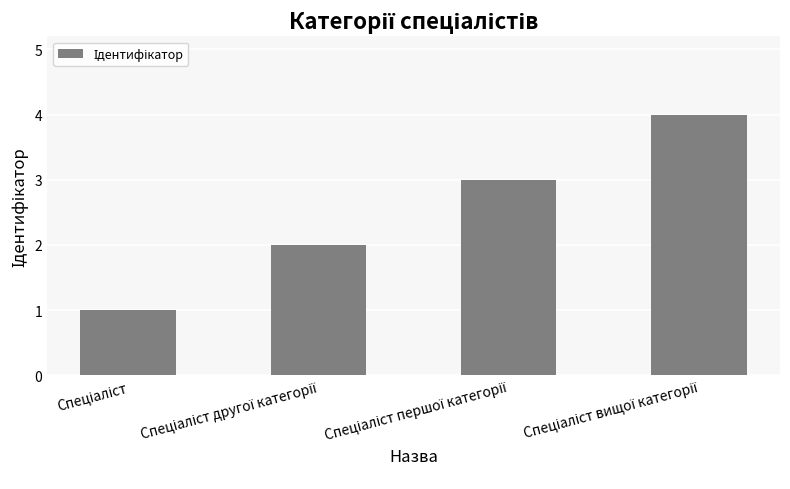

What is the maximum value shown in the chart?

4